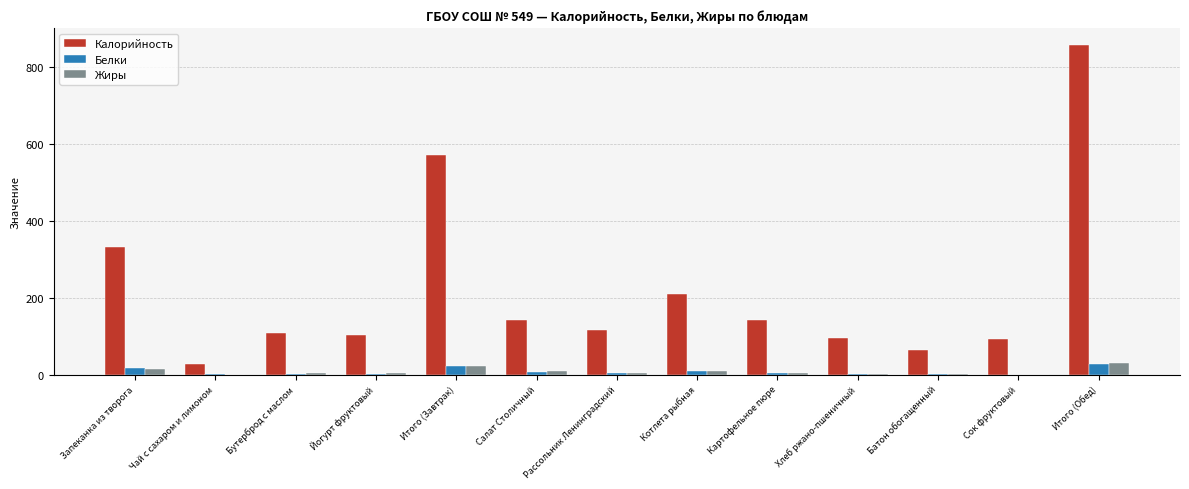

At which category is the sum across all series the highest?

Итого (Обед)